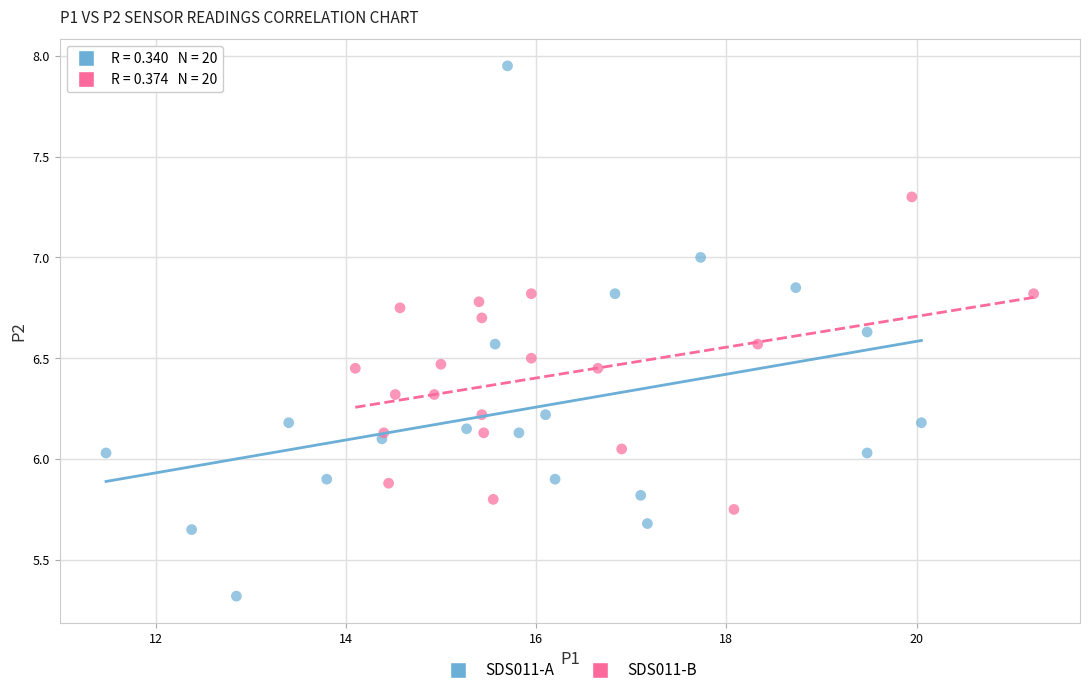

Which series reaches the maximum Y coordinate?

SDS011-A